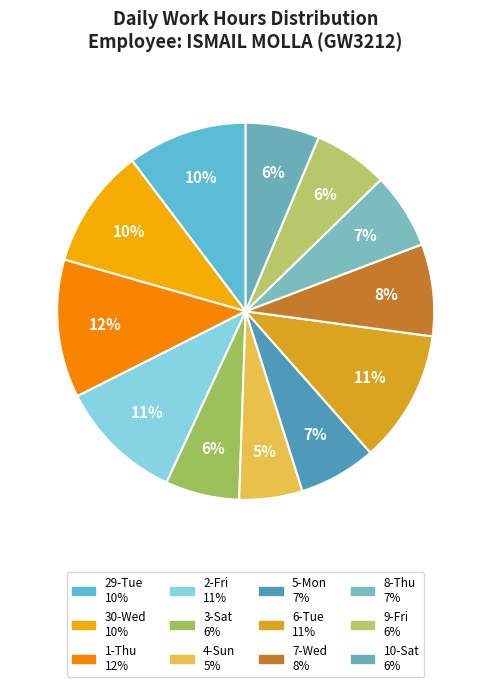

Is it true that 9-Fri is 6% of the pie?

True